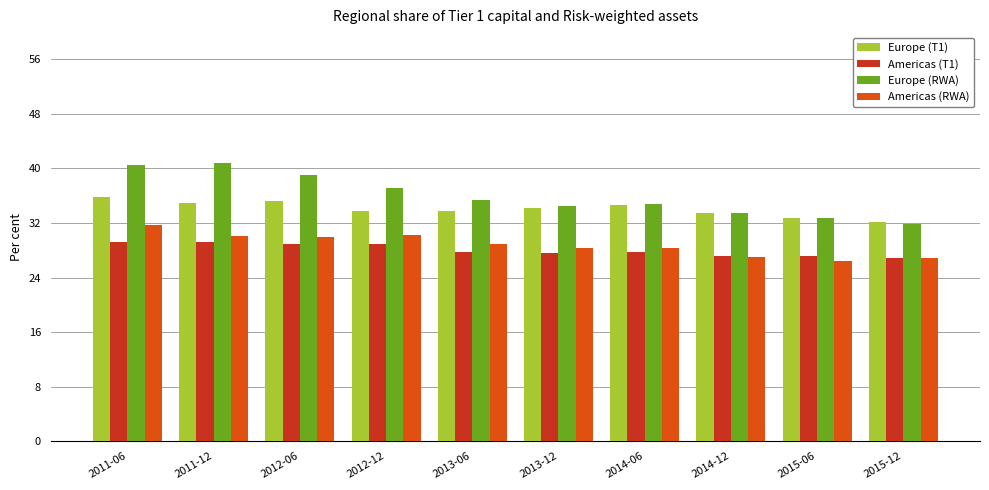

Which series has the widest spread of values?

Europe (RWA)